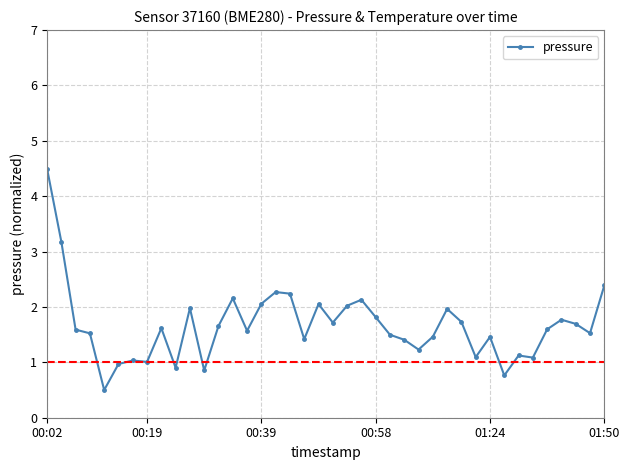

What is the sum of all values?

66.6